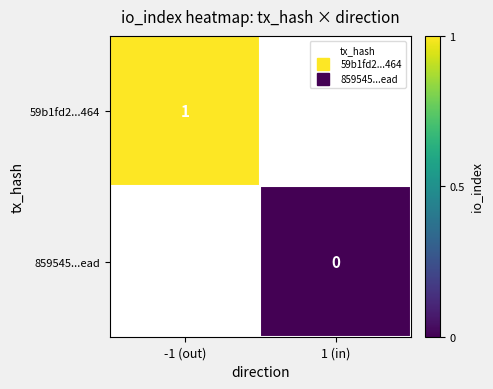

List the labels in order of 859545...ead value, largest first.

-1 (out), 1 (in)